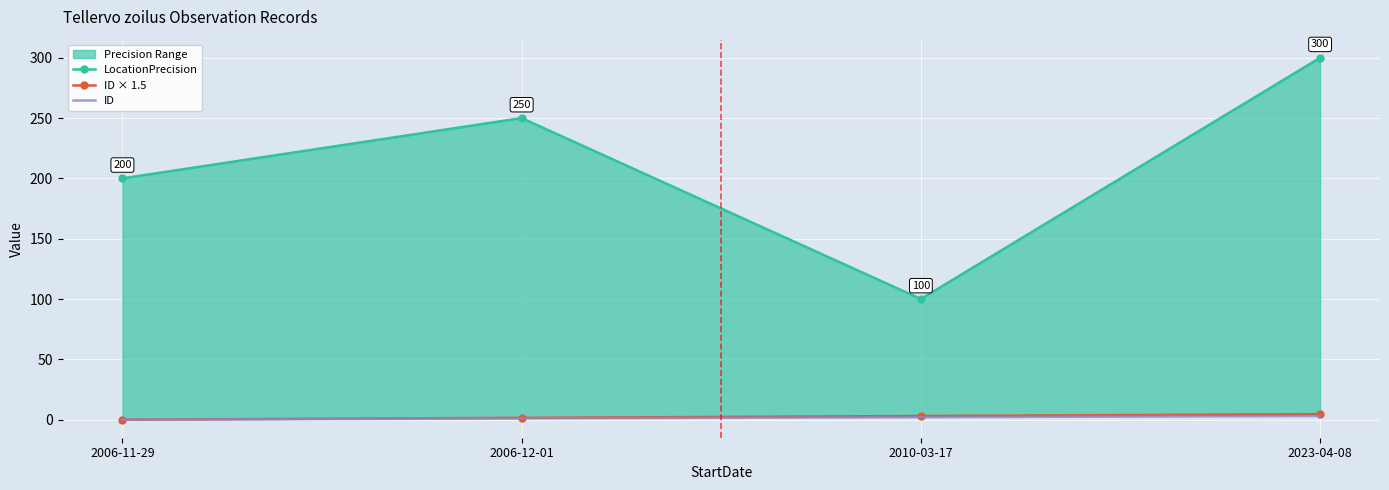

How many interior local valleys does the LocationPrecision series have?

1